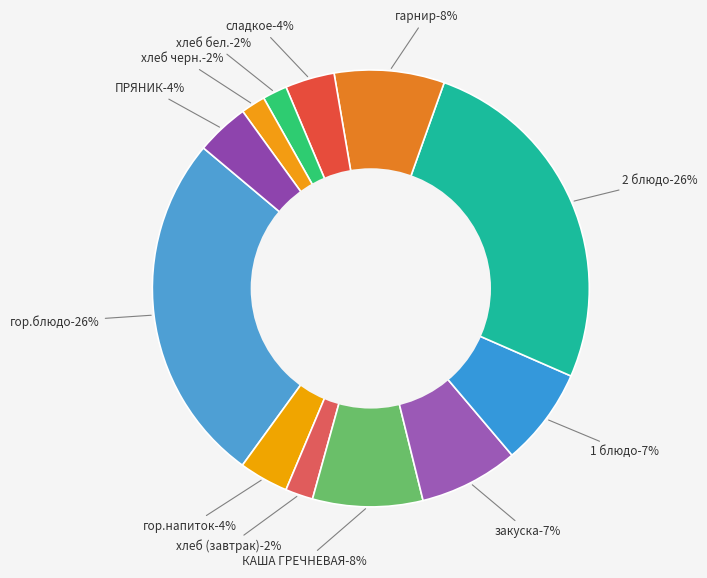

The гор.блюдо slice represents 39% of the pie. True or false?

False